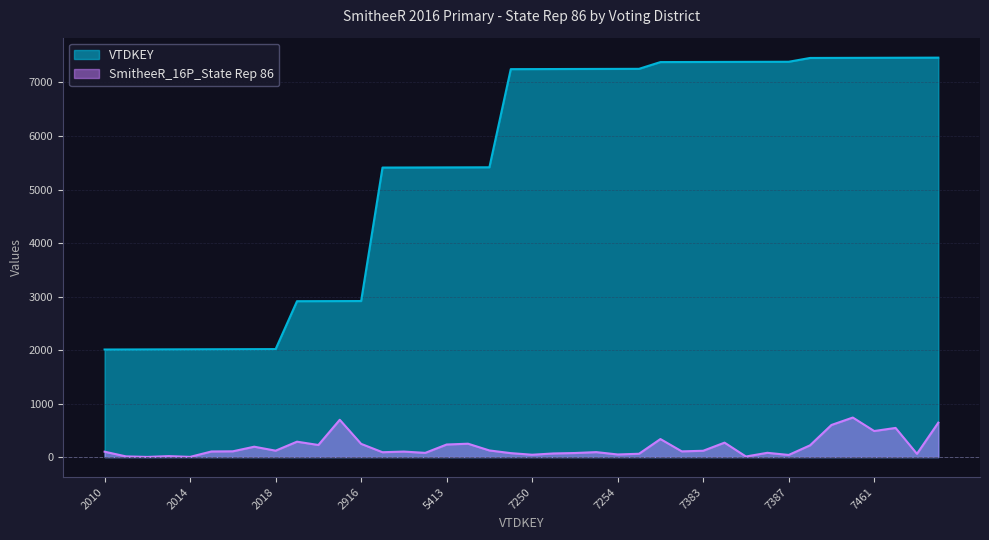

How many data points in SmitheeR_16P_State Rep 86 are above 107?

19